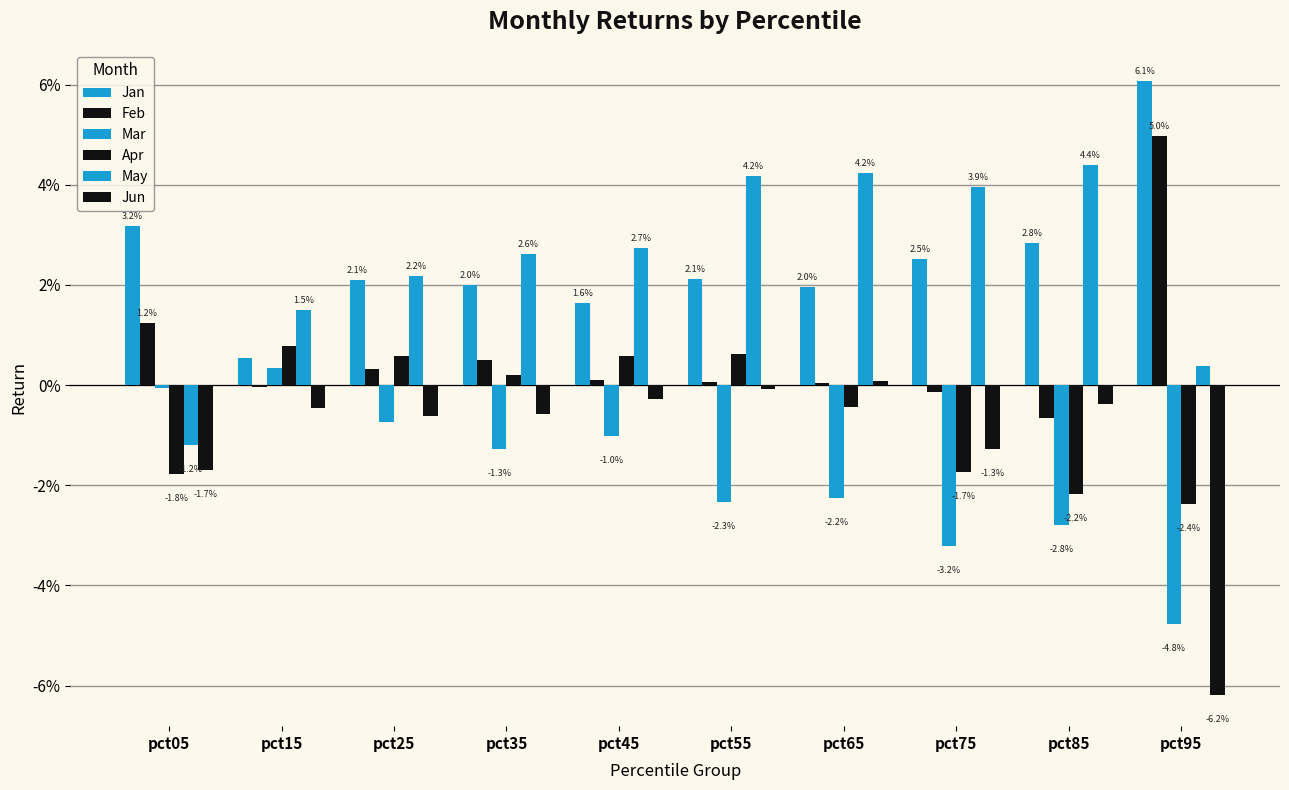

Which category has the lowest value in the Apr series?

pct95